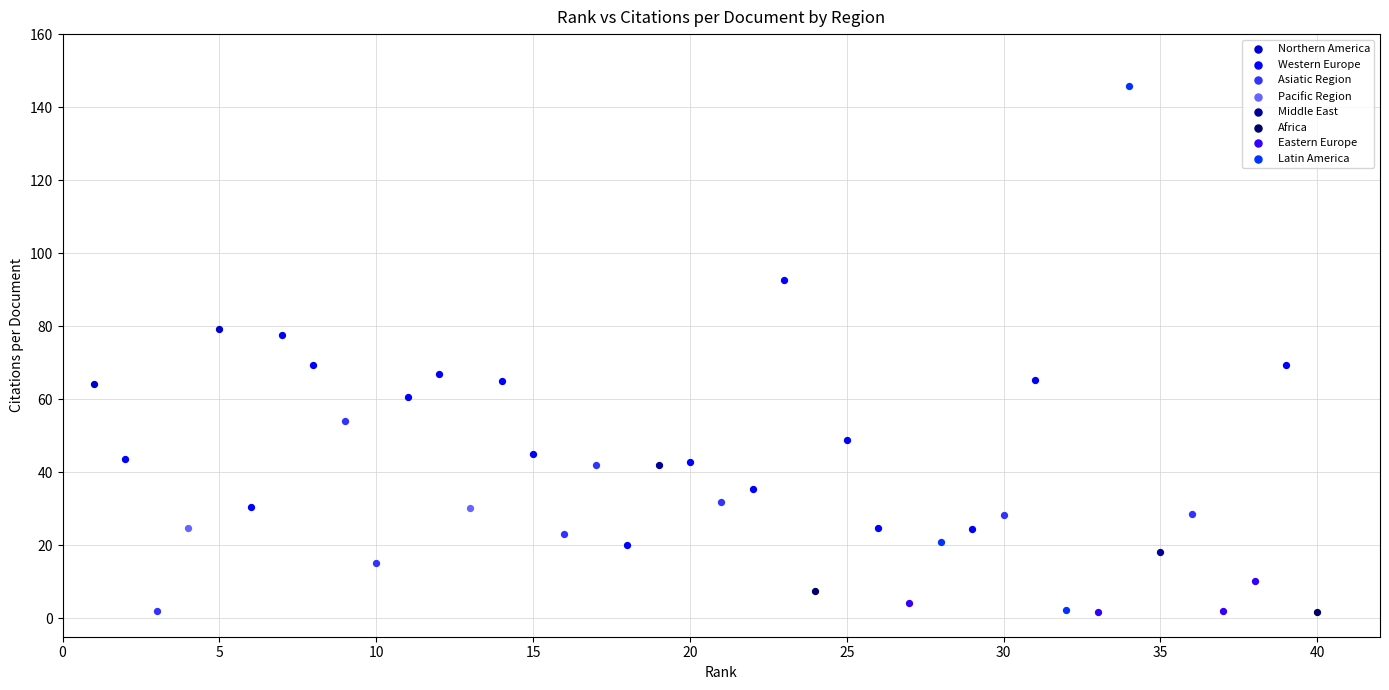

What are all the series names shown in the legend?

Northern America, Western Europe, Asiatic Region, Pacific Region, Middle East, Africa, Eastern Europe, Latin America